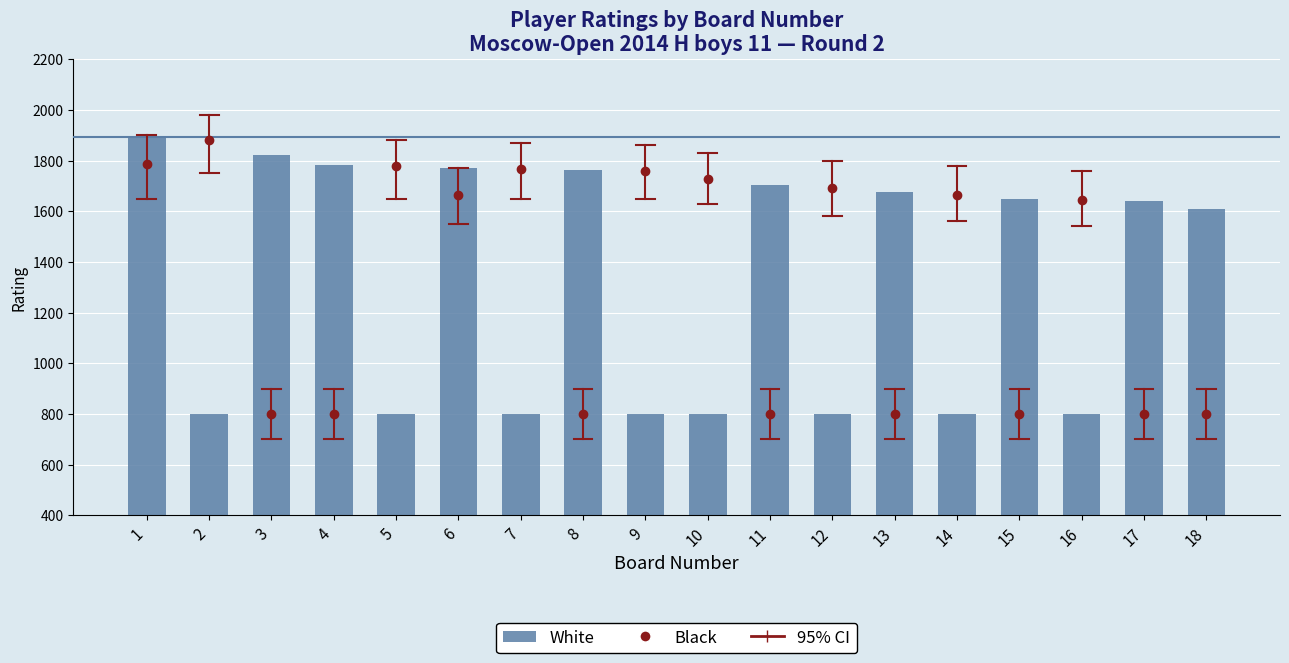

At which label is Black closest to 1341?

16